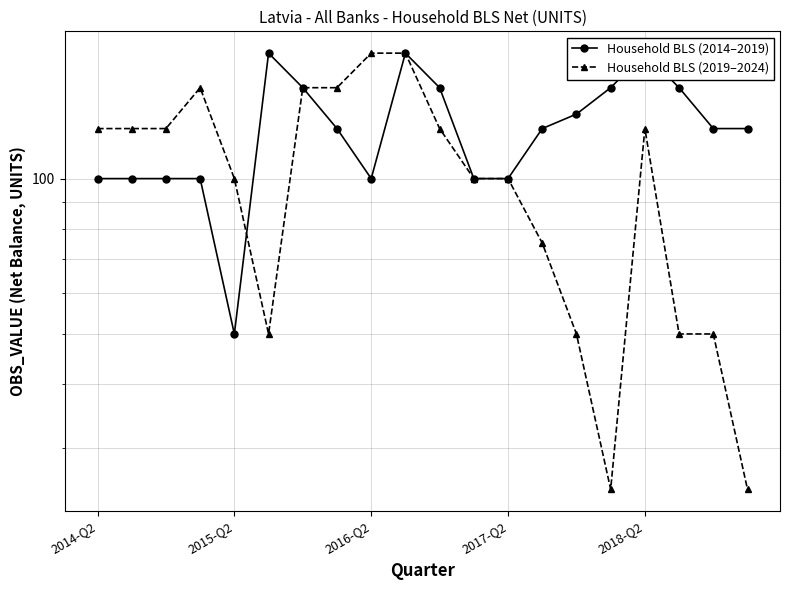

How many data points in Household BLS (2014–2019) are above 125?

8